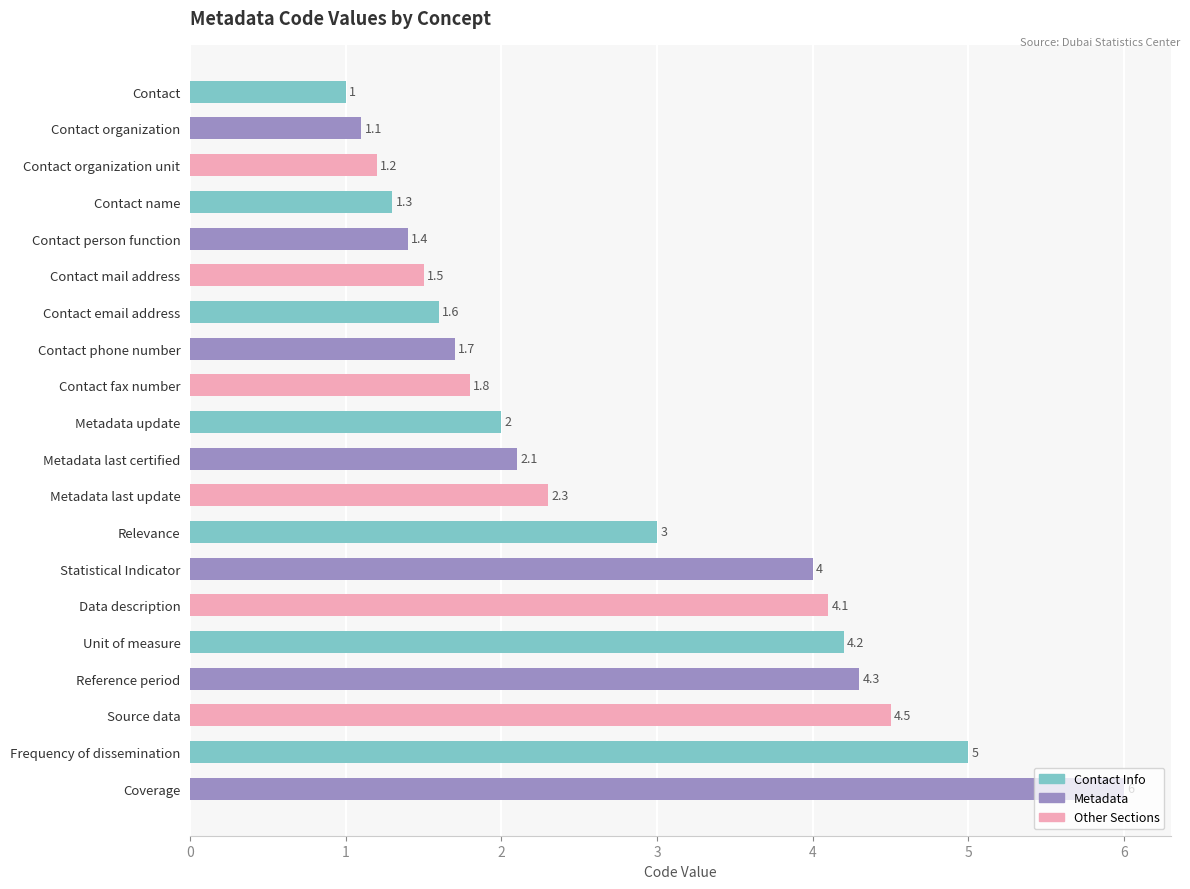

The chart shows a value of 4.3 at Reference period. True or false?

True